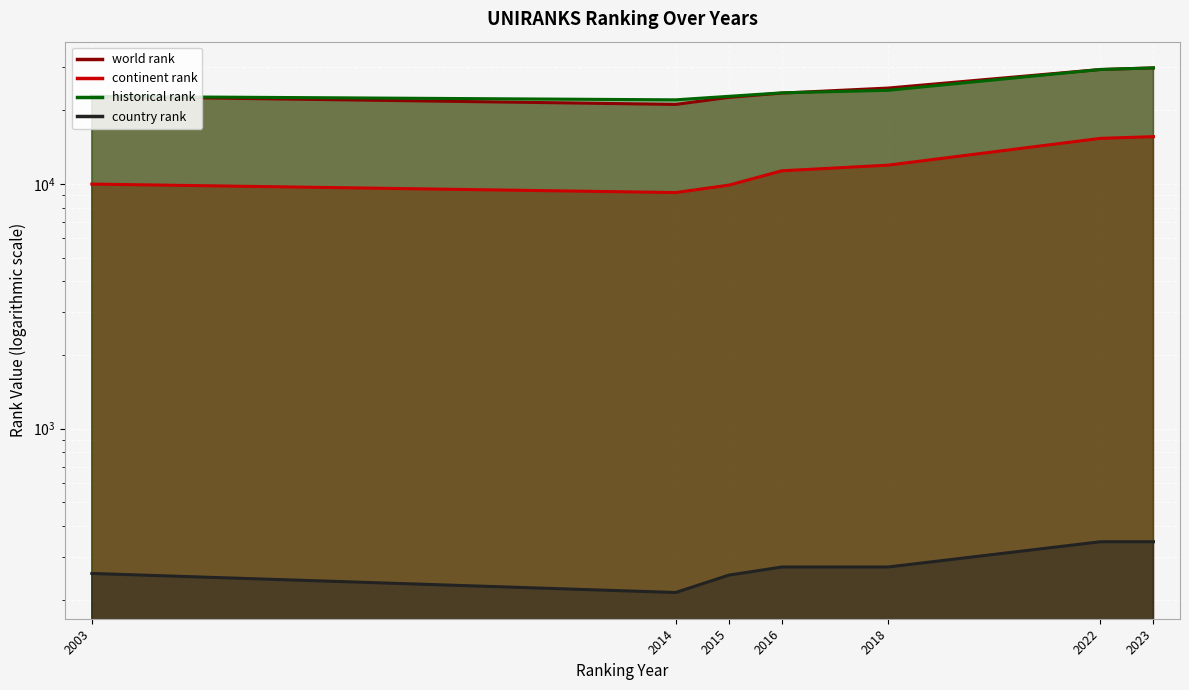

What is the greatest value displayed?

29810.0